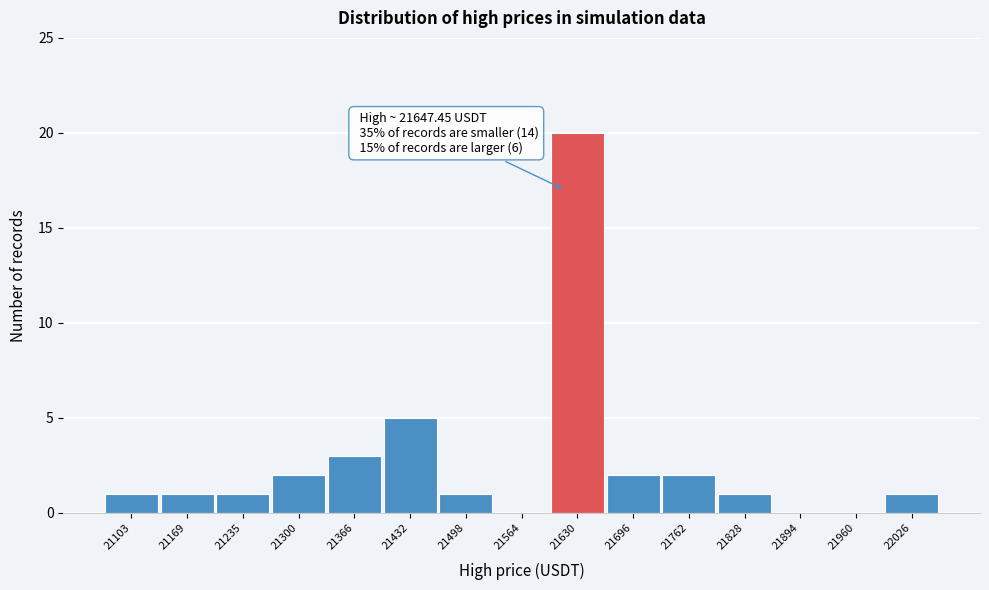

Reading right to left, what are all the values shown in this chart?

22026=1	21960=0	21894=0	21828=1	21762=2	21696=2	21630=20	21564=0	21498=1	21432=5	21366=3	21300=2	21235=1	21169=1	21103=1